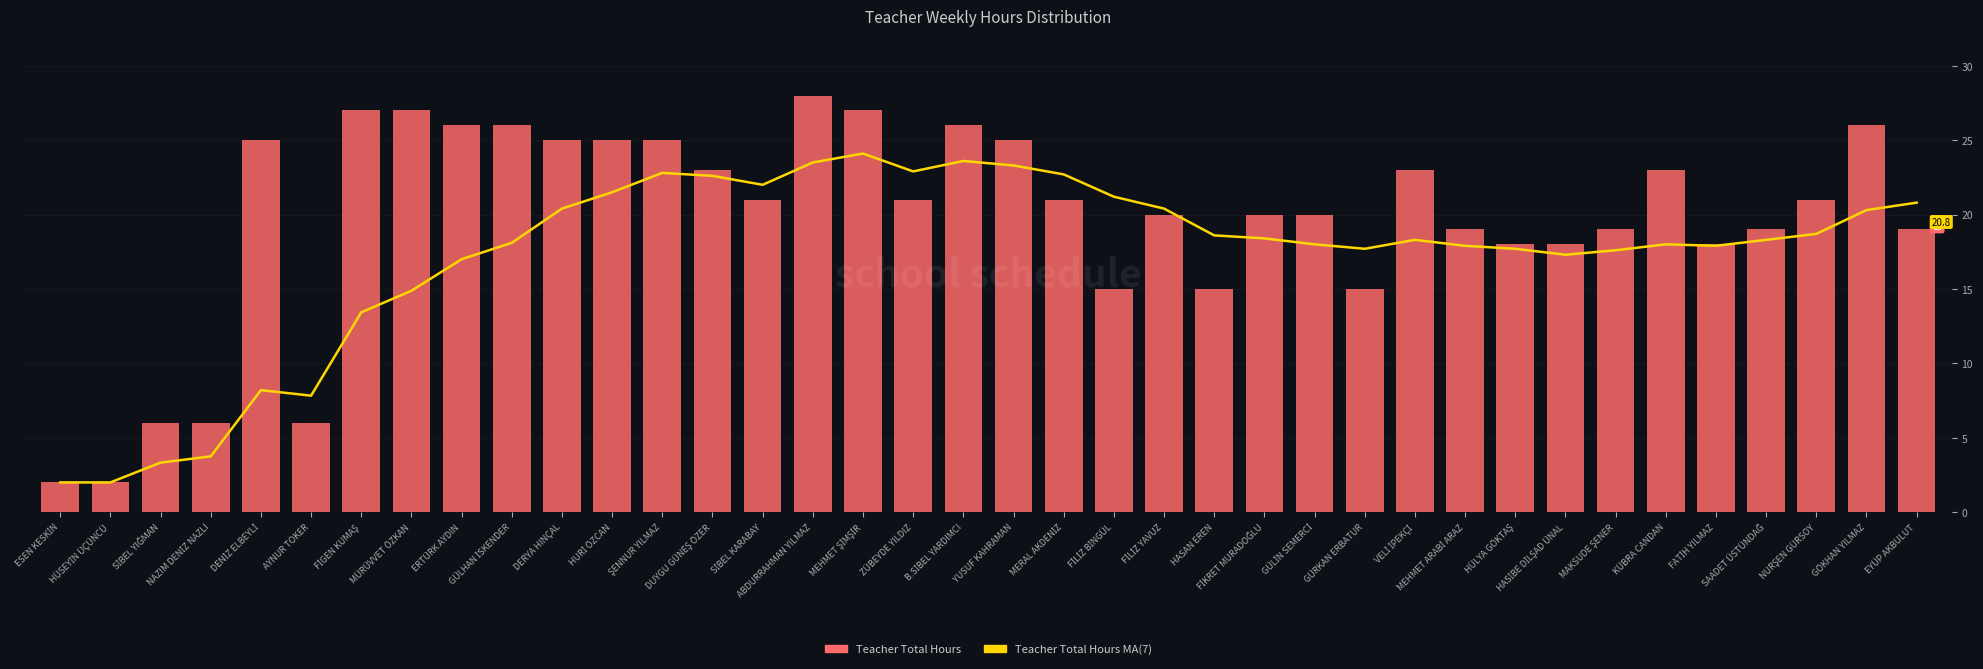

How many distinct data groups are displayed?

2